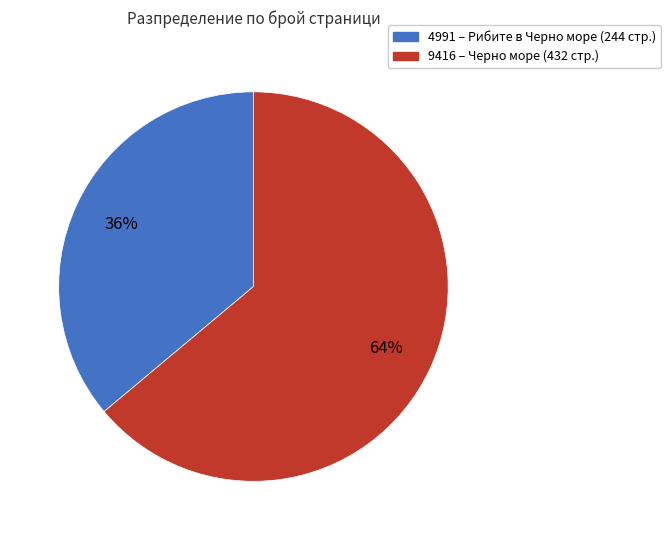

How many slices are in this pie chart?

2